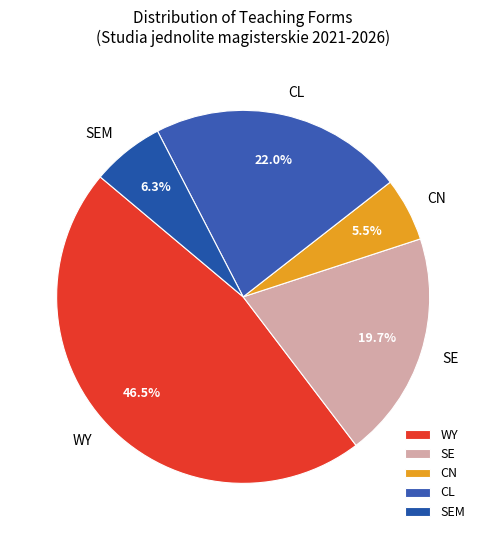

Rank the categories by value from lowest to highest.

CN, SEM, SE, CL, WY